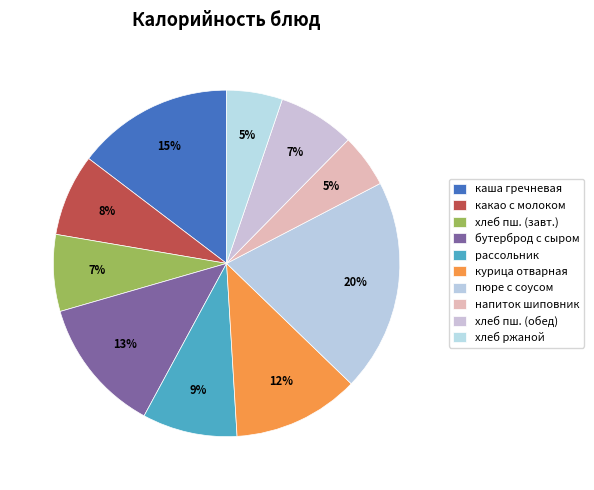

Is it true that курица отварная is 12% of the pie?

True